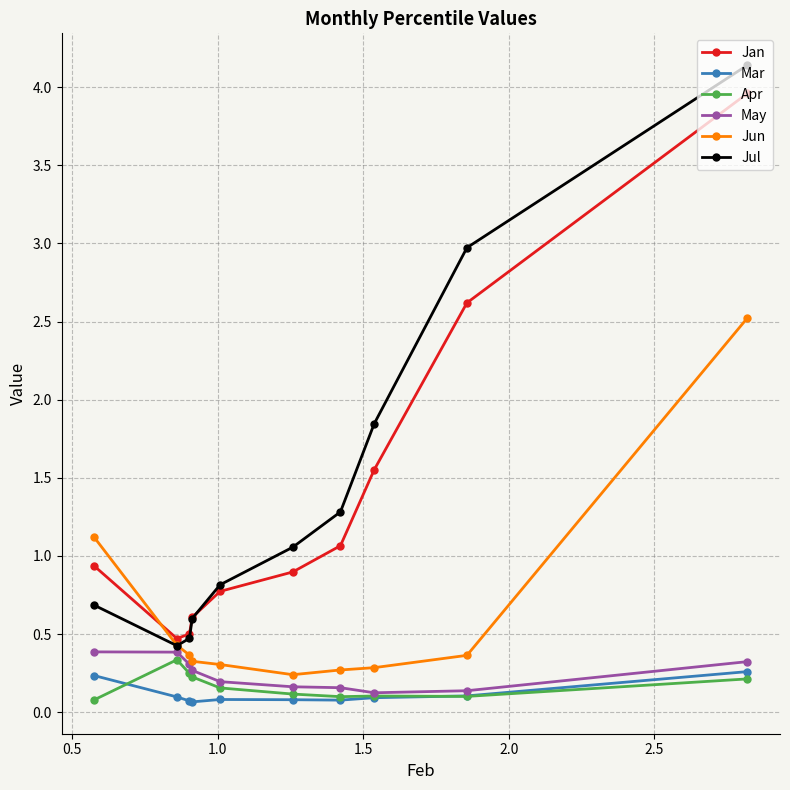

What is the value of the Mar point at the 6th from the left?

0.1